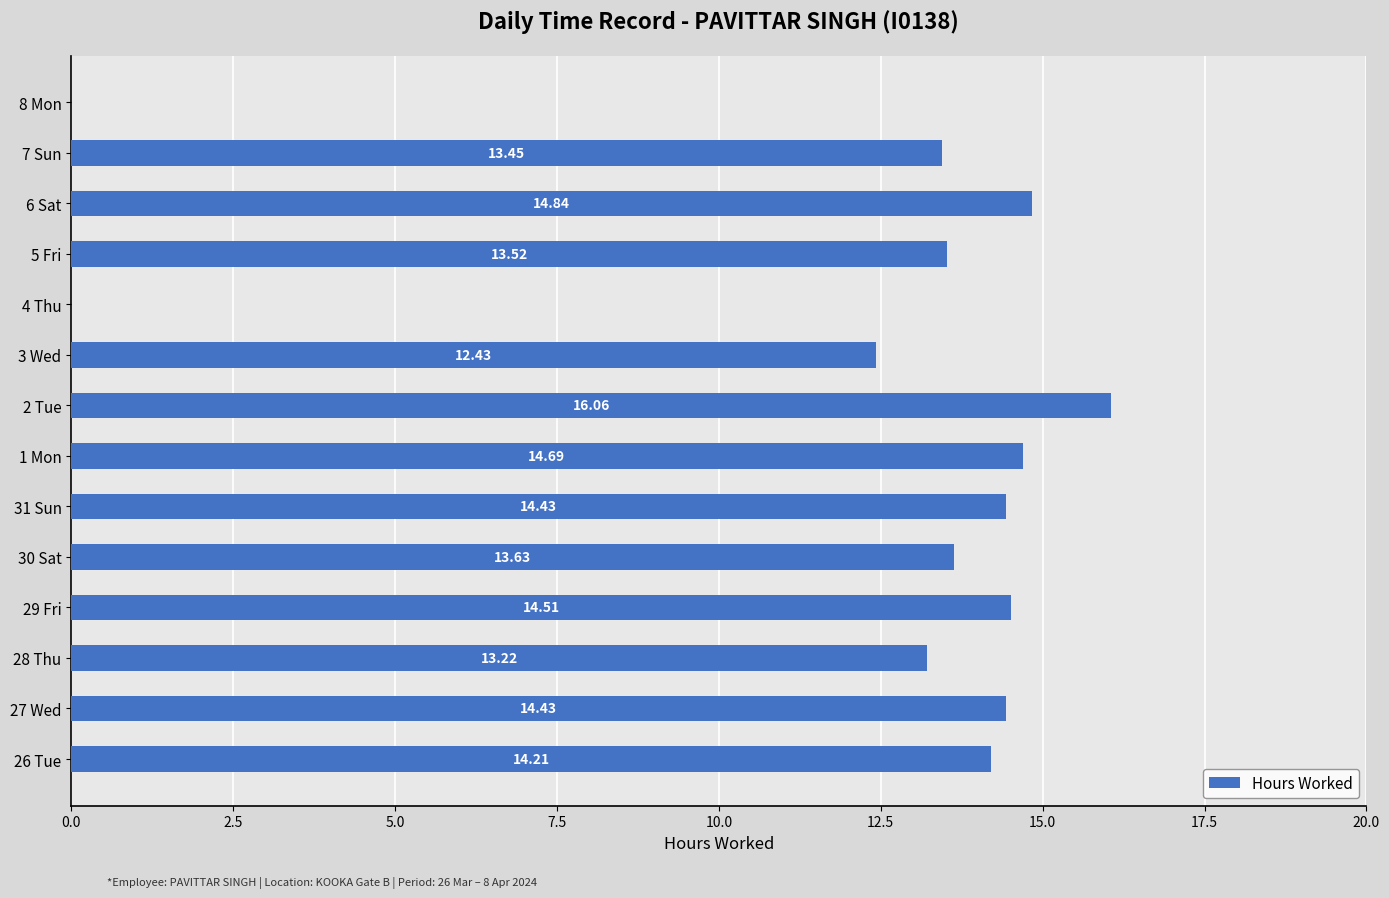

Between 4 Thu and 7 Sun, which is larger?

7 Sun